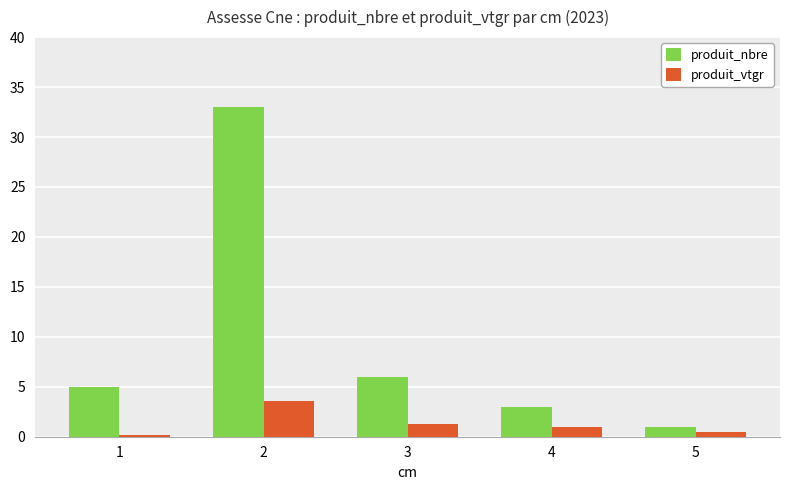

Which category has the lowest value across all series?

1